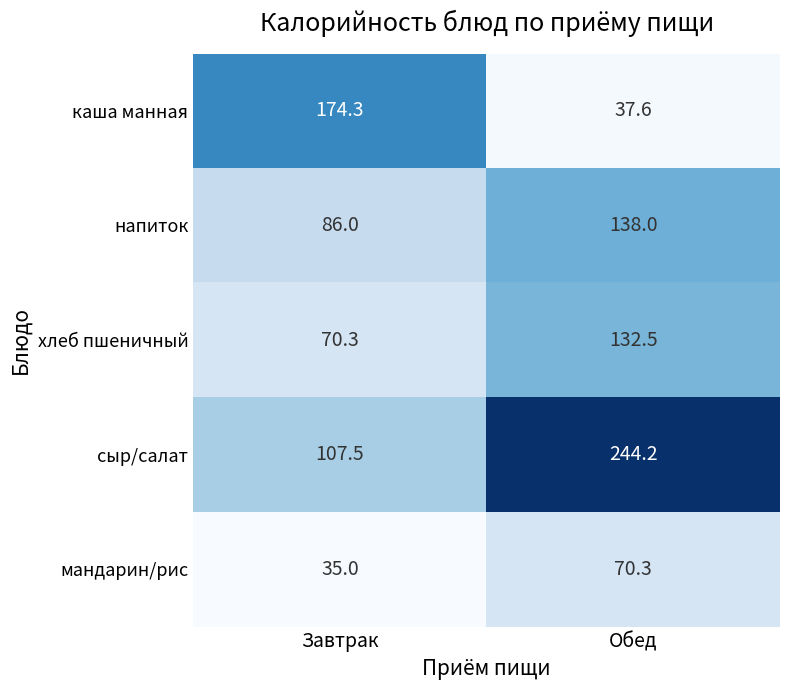

What is the minimum value shown in the chart?

35.0